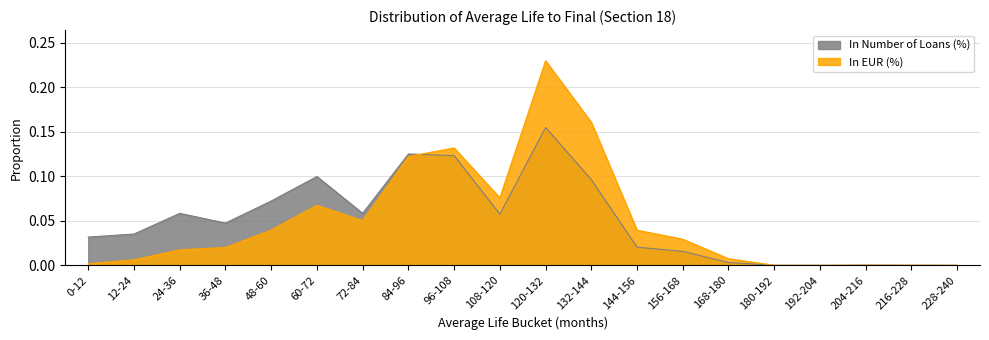

True or false: In Number of Loans (%) has a value of 0.0 at 60-72.

False